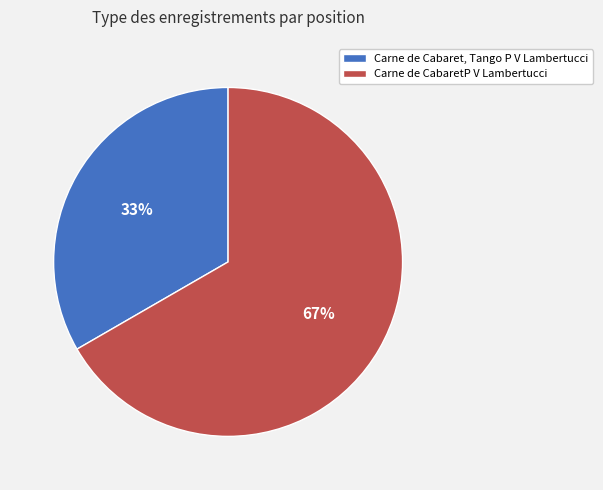

Do Carne de CabaretP V Lambertucci and Carne de Cabaret, Tango P V Lambertucci together represent more than half of the pie?

Yes